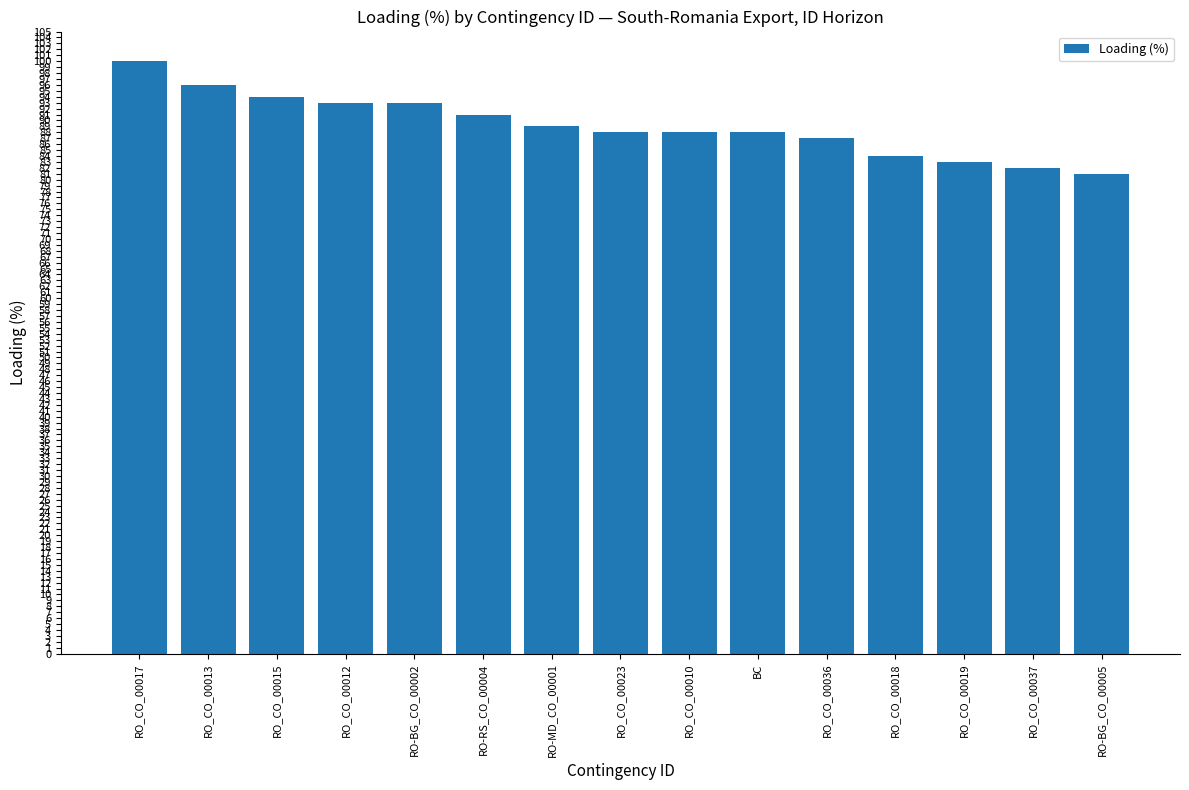

What is the difference between the values at RO-MD_CO_00001 and RO_CO_00018?

5